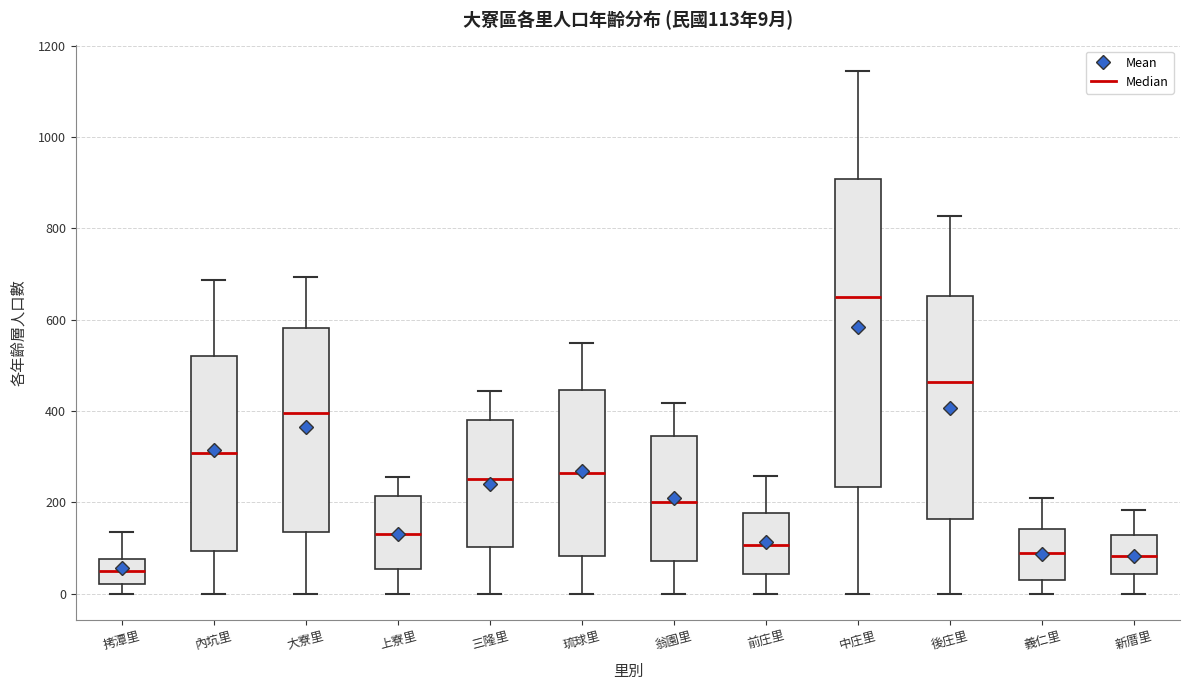

Which box has the highest median line?

中庄里